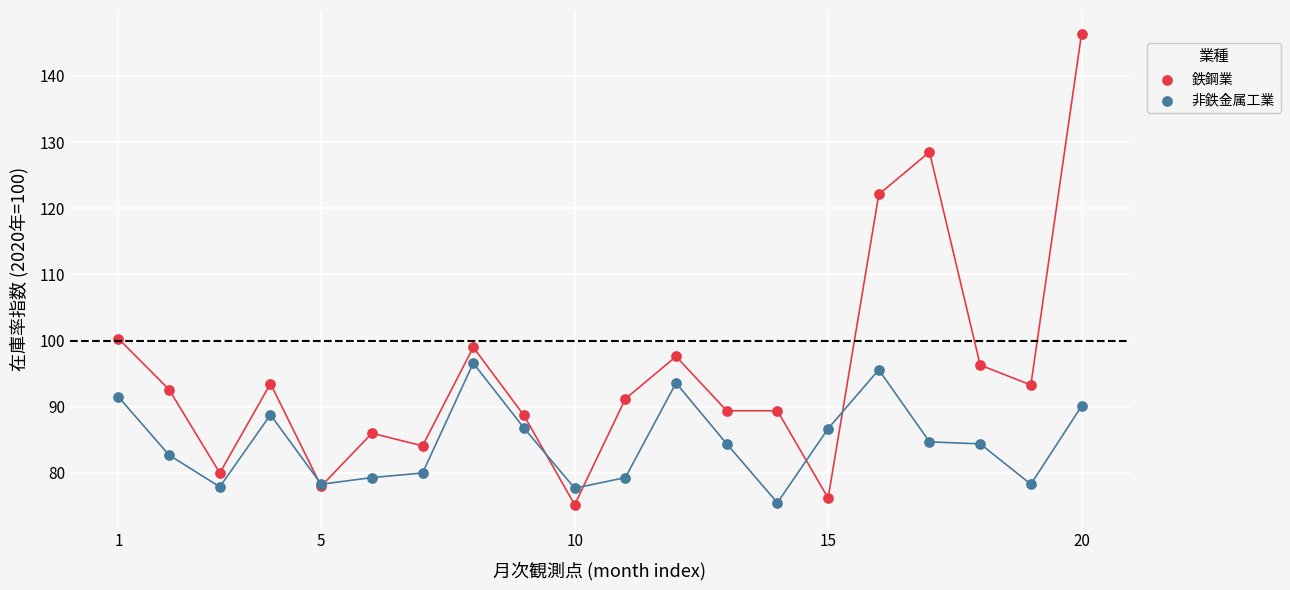

Which series has the largest Y range (max minus min)?

鉄鋼業